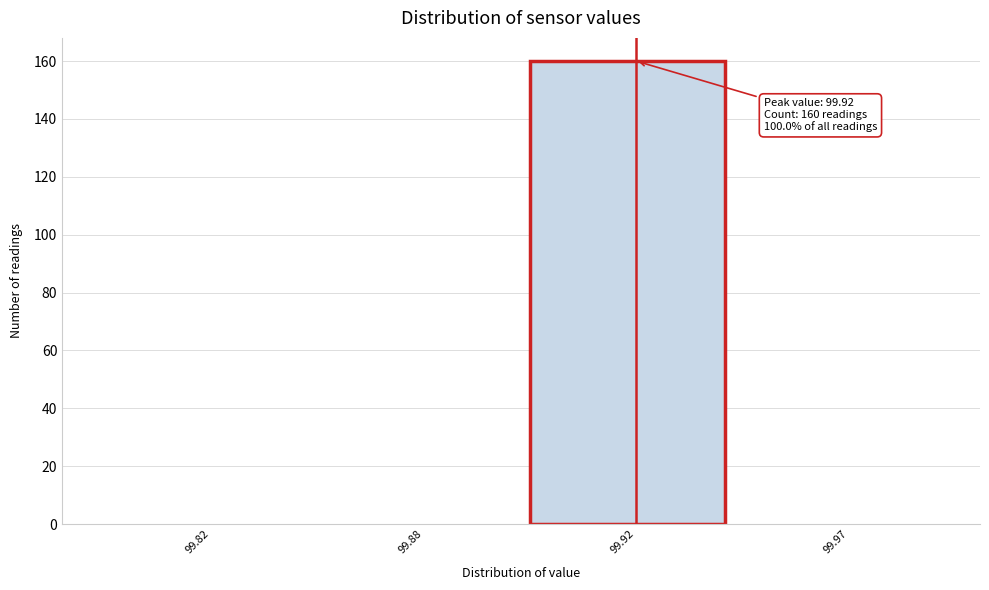

Reading left to right, extract all data points from this chart.

99.82=0	99.88=0	99.92=160	99.97=0